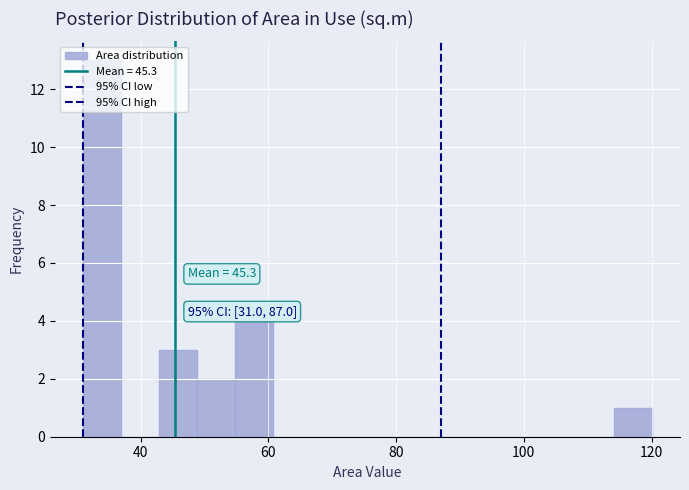

Around what value on the x-axis is the tallest bar? Give the approximate position of its centre, as read against the axis.

34